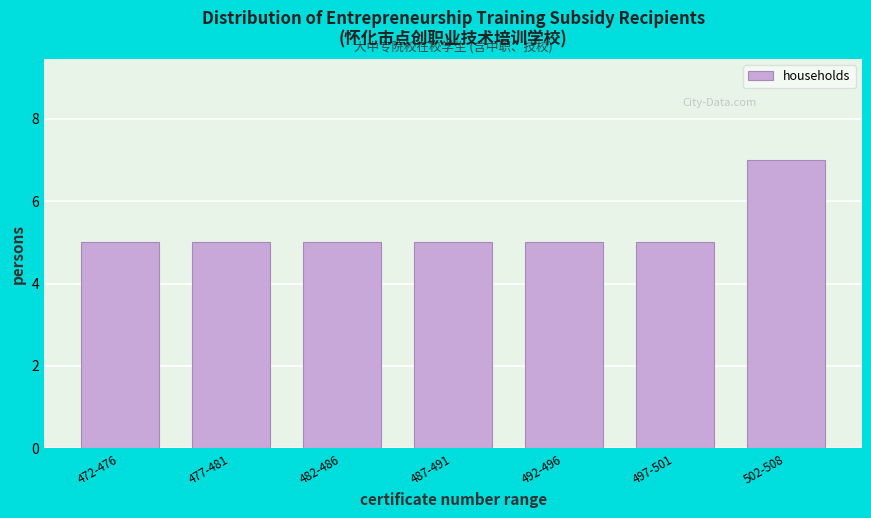

Reading left to right, list all the values displayed in this chart.

5	5	5	5	5	5	7